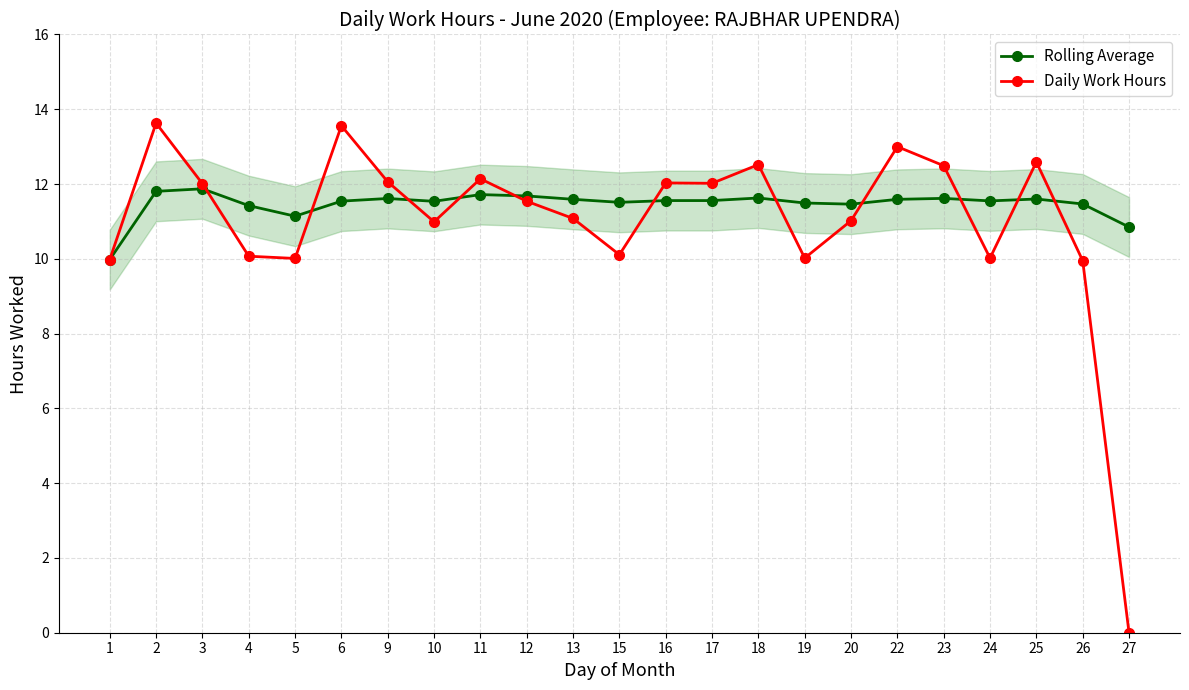

What is the spread (max minus min) of values at 13?

0.5